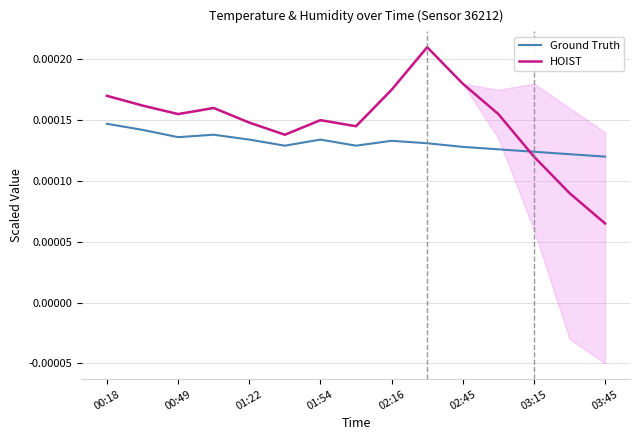

How many times do Ground Truth and HOIST cross each other?

1